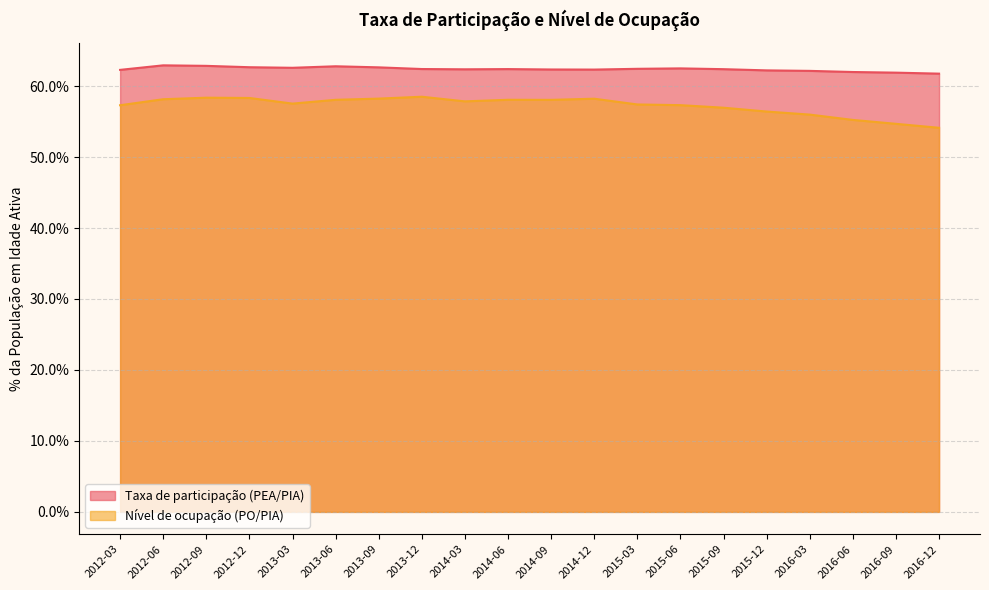

What is the minimum value shown in the chart?

0.5